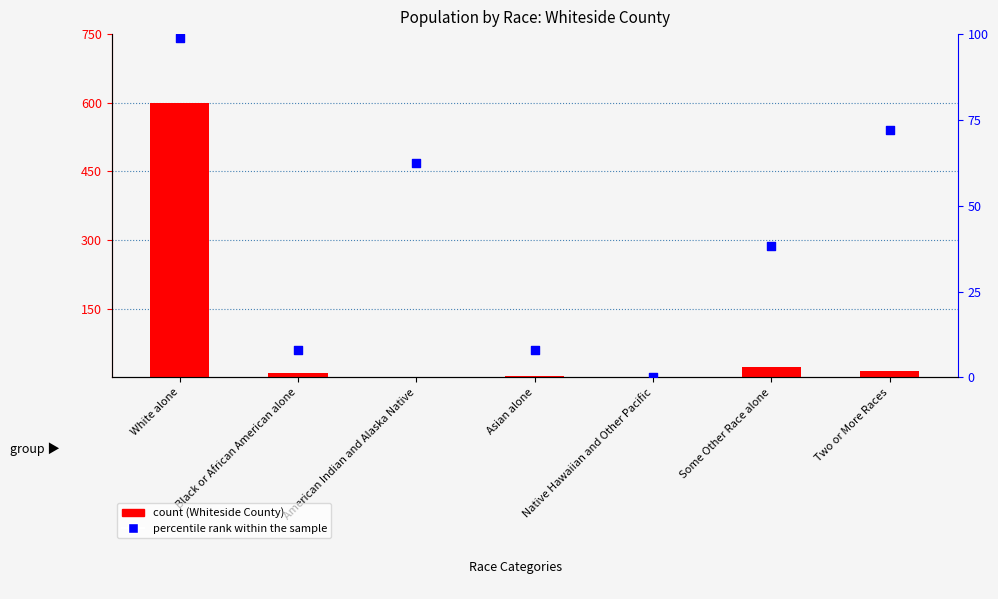

What are all the series names shown in the legend?

count, percentile rank within the sample